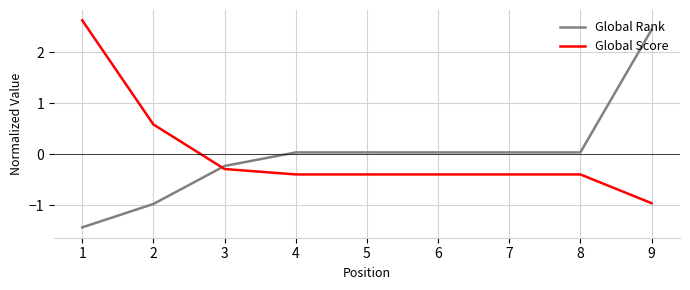

What is the difference between the second highest and second lowest values in the Global Score series?

1.0